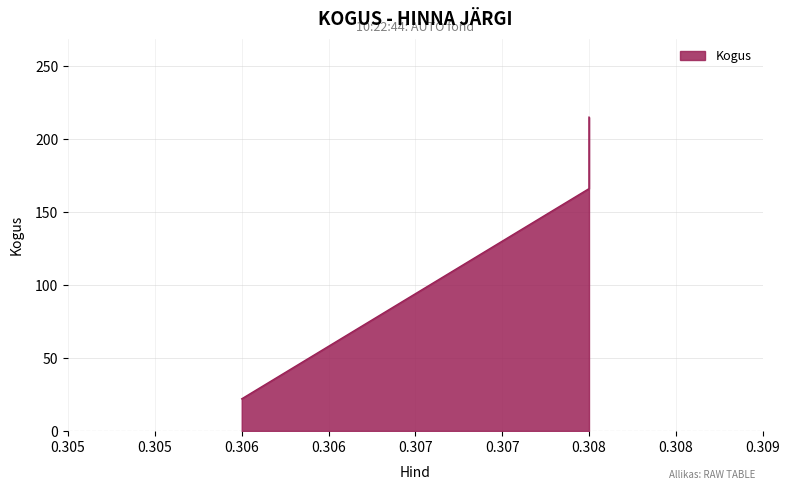

What is the value of the 2nd point from the left?

215